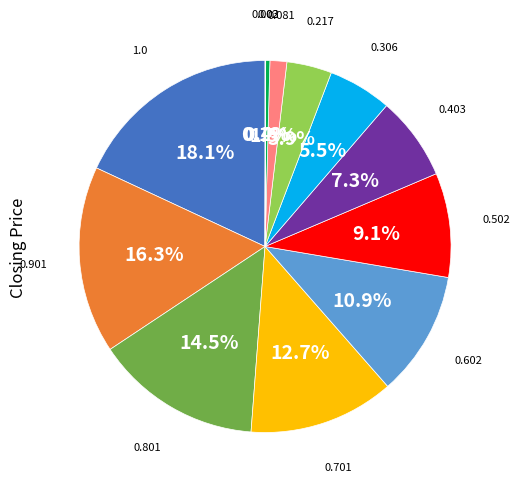

Does any single category account for the majority?

No